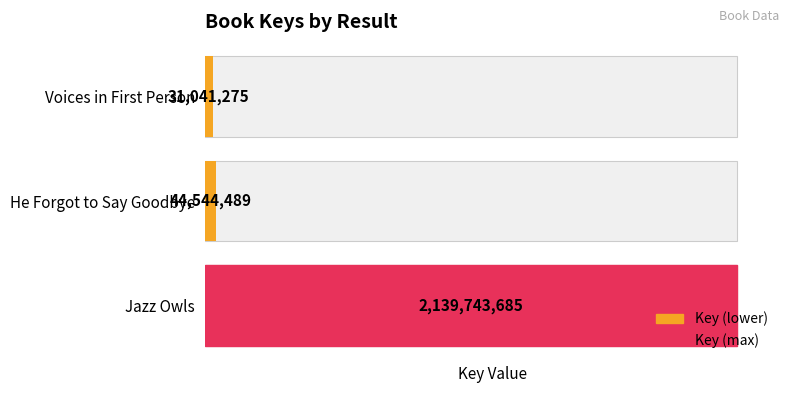

Count the number of values greater than 44544489.

1